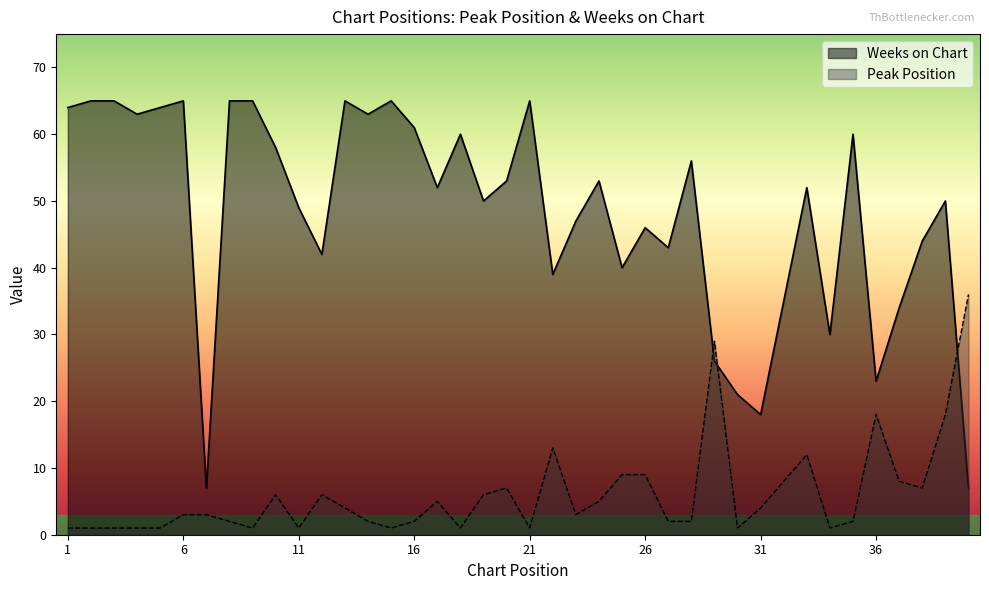

What is the sum of all Peak Position values?

243